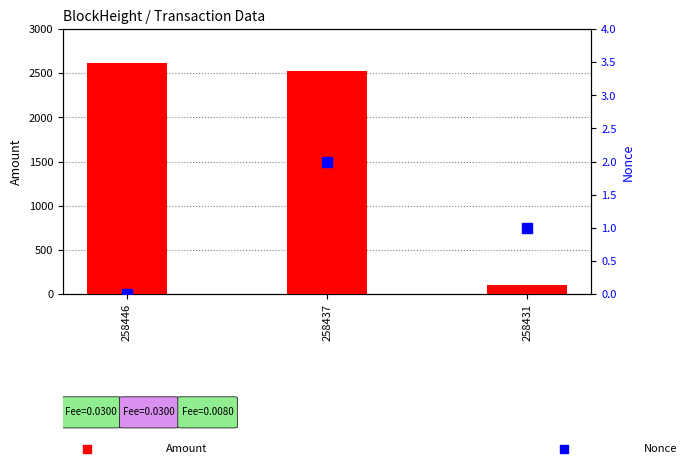

What is the total value across all series at 258437?

2523.4